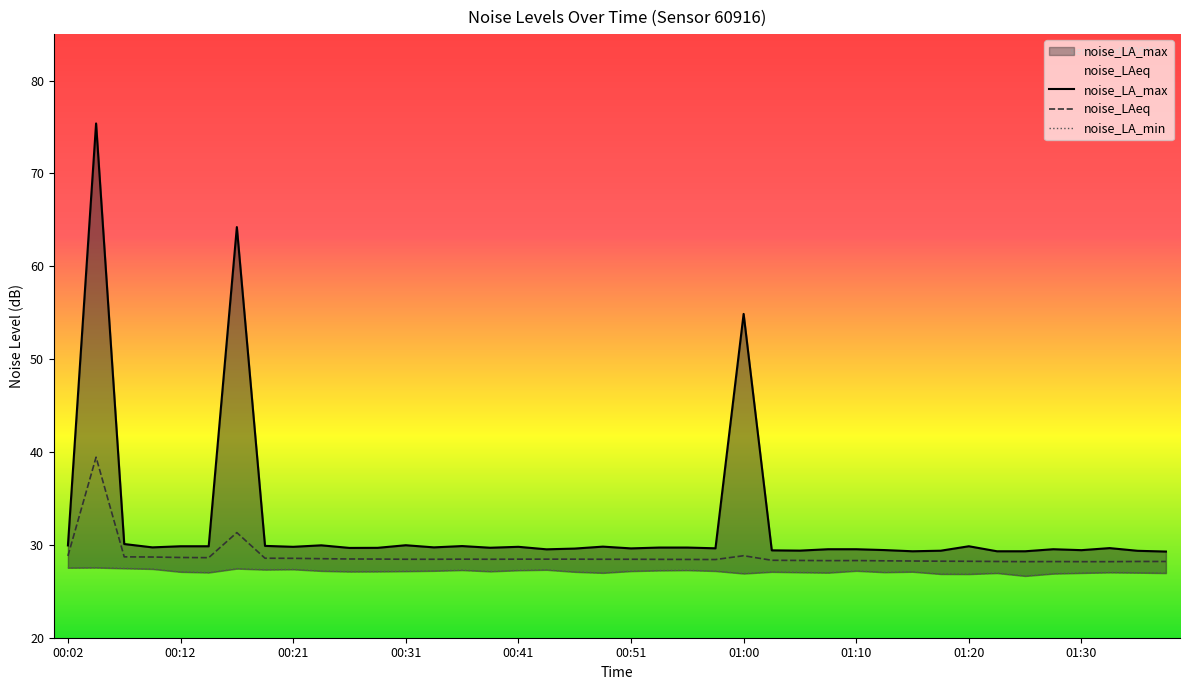

Reading left to right, what are all the values shown in this chart?

noise_LA_max: 29.9	75.4	30.1	29.7	29.9	29.9	64.2	29.9	29.8	29.9	29.7	29.7	30.0	29.7	29.9	29.7	29.8	29.5	29.6	29.8	29.6	29.7	29.7	29.6	54.9	29.4	29.4	29.5	29.5	29.4	29.3	29.4	29.9	29.3	29.3	29.5	29.4	29.6	29.4	29.3
noise_LAeq: 28.8	39.4	28.7	28.7	28.6	28.6	31.3	28.6	28.6	28.5	28.5	28.5	28.4	28.4	28.5	28.4	28.5	28.5	28.5	28.4	28.4	28.4	28.4	28.4	28.8	28.3	28.3	28.3	28.3	28.3	28.3	28.2	28.2	28.2	28.2	28.2	28.2	28.2	28.2	28.2
noise_LA_min: 27.5	27.6	27.5	27.4	27.1	27.0	27.4	27.3	27.4	27.2	27.1	27.1	27.2	27.2	27.3	27.1	27.3	27.3	27.1	27.0	27.2	27.2	27.3	27.2	26.9	27.1	27.0	27.0	27.2	27.1	27.1	26.9	26.9	27.0	26.6	26.9	27.0	27.0	27.0	27.0